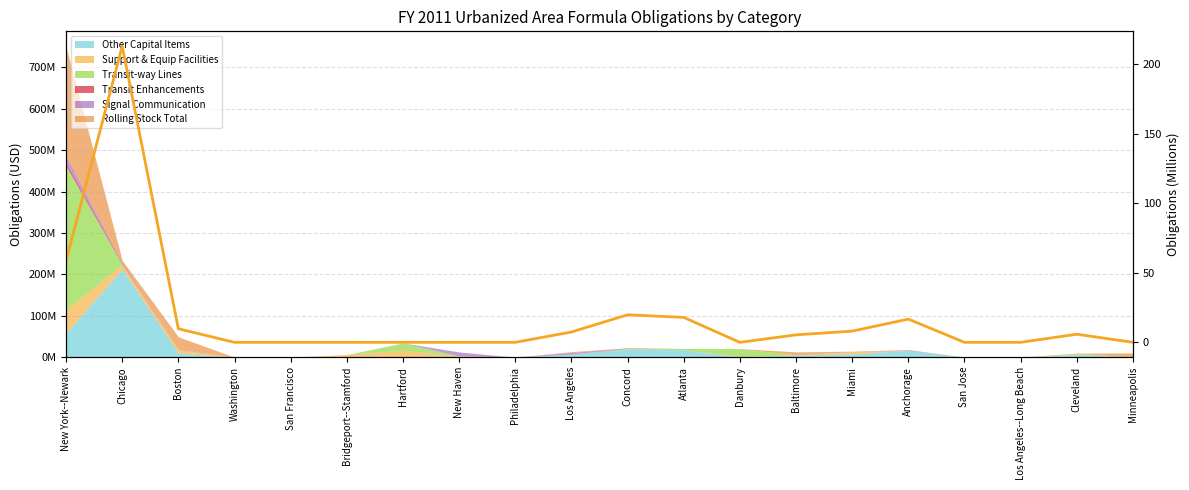

What is the difference between the second highest and second lowest values?

58.6